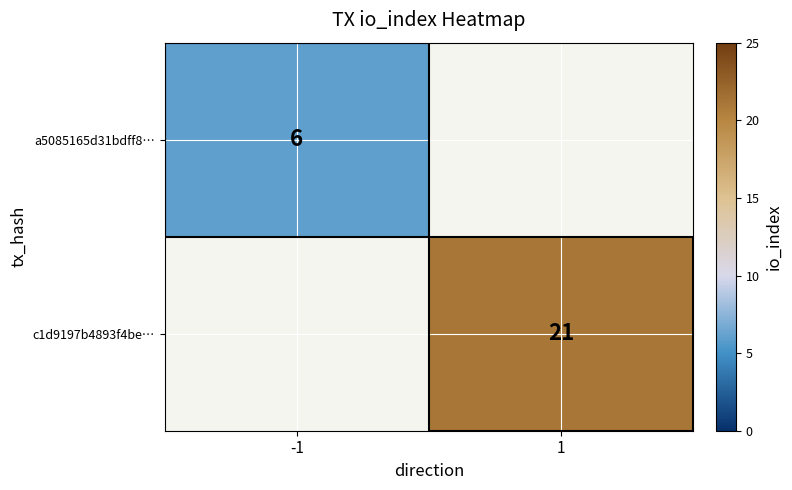

Is it true that a5085165d31bdff8… equals 6 at -1?

True